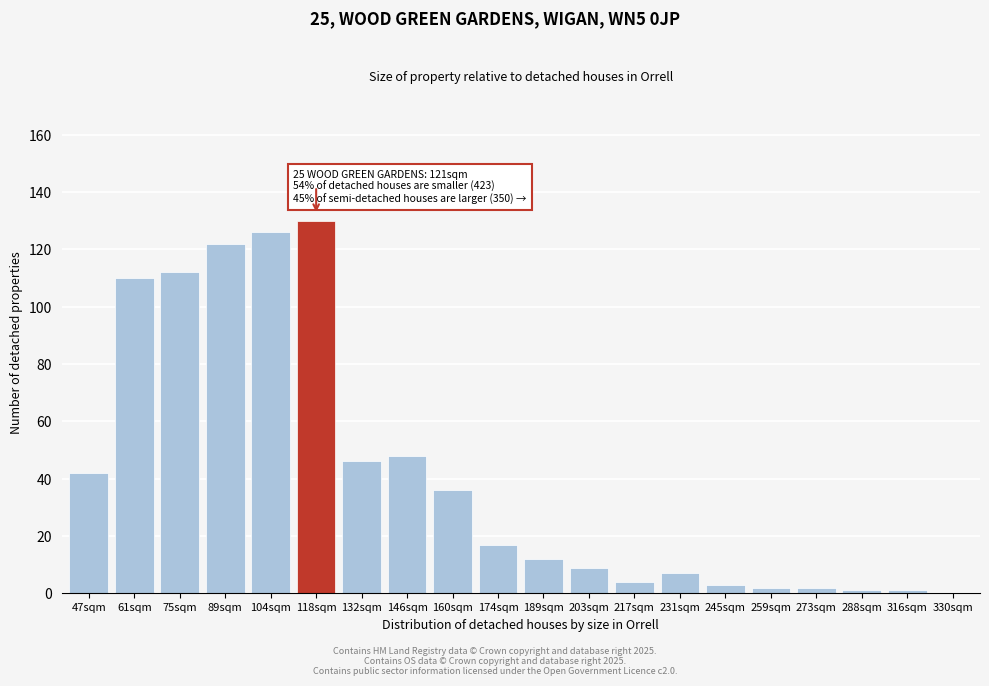

Reading right to left, what are all the values shown in this chart?

330sqm=0	316sqm=1	288sqm=1	273sqm=2	259sqm=2	245sqm=3	231sqm=7	217sqm=4	203sqm=9	189sqm=12	174sqm=17	160sqm=36	146sqm=48	132sqm=46	118sqm=130	104sqm=126	89sqm=122	75sqm=112	61sqm=110	47sqm=42